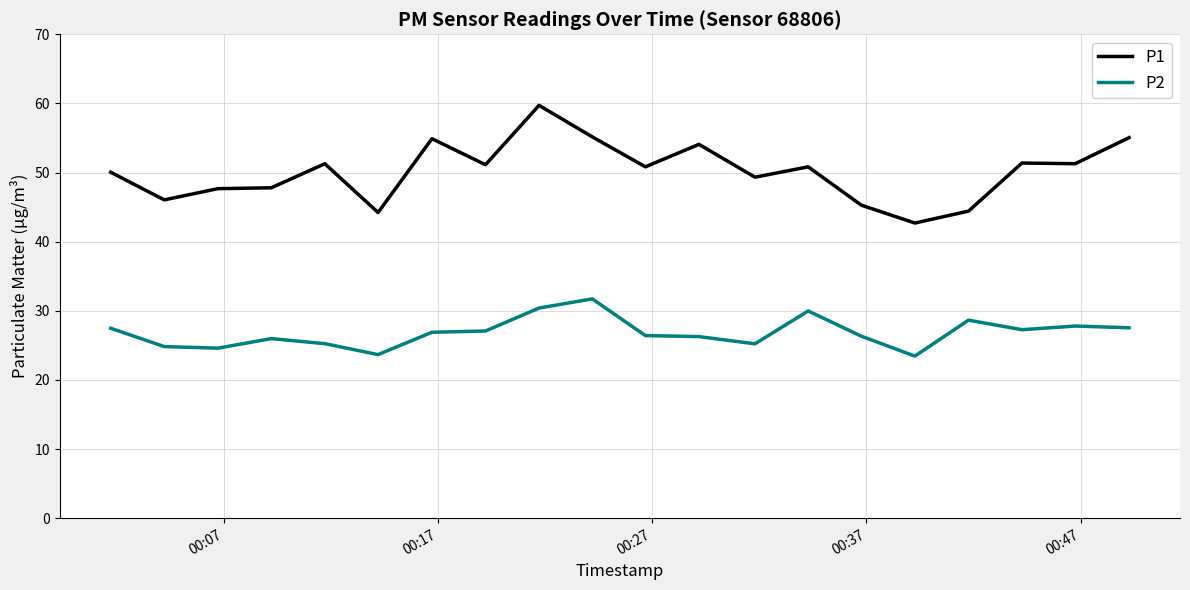

True or false: P2 and P1 cross at least once.

False